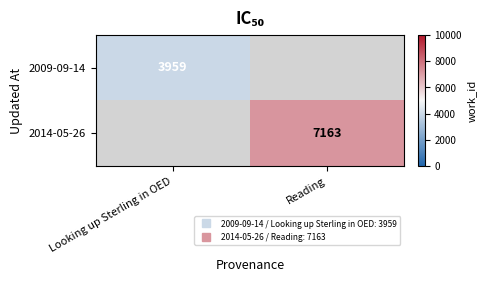

What is the smallest value displayed?

3959.0